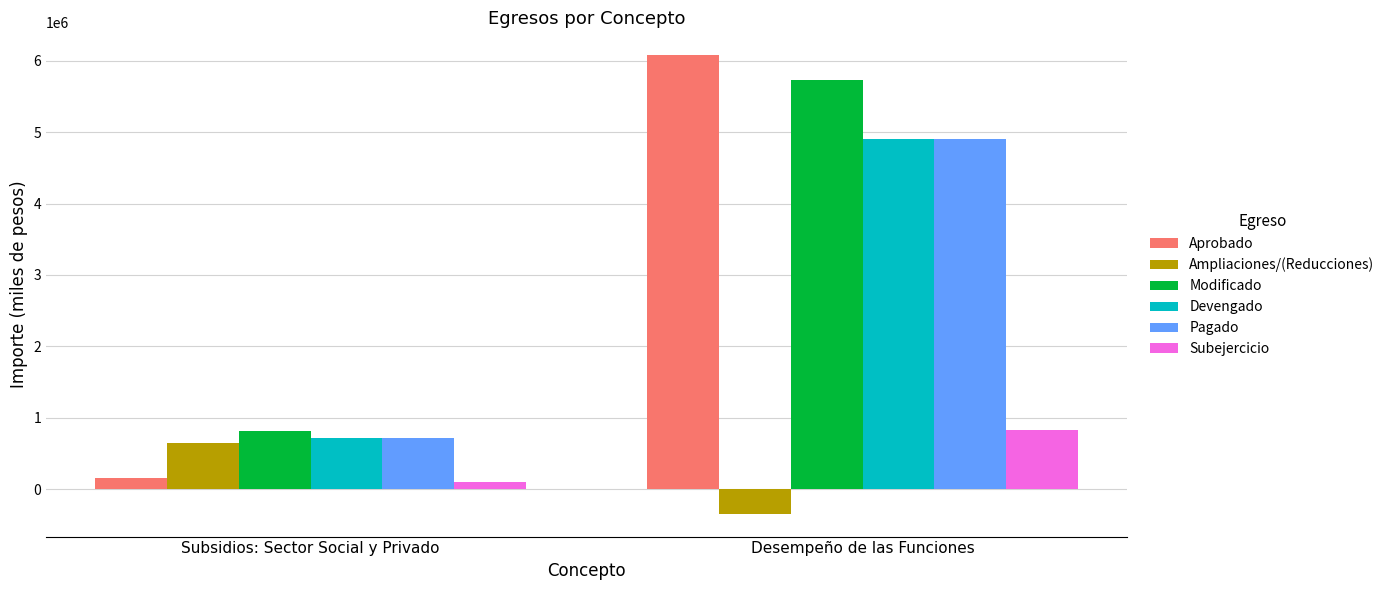

What position from the right is Subsidios: Sector Social y Privado?

2